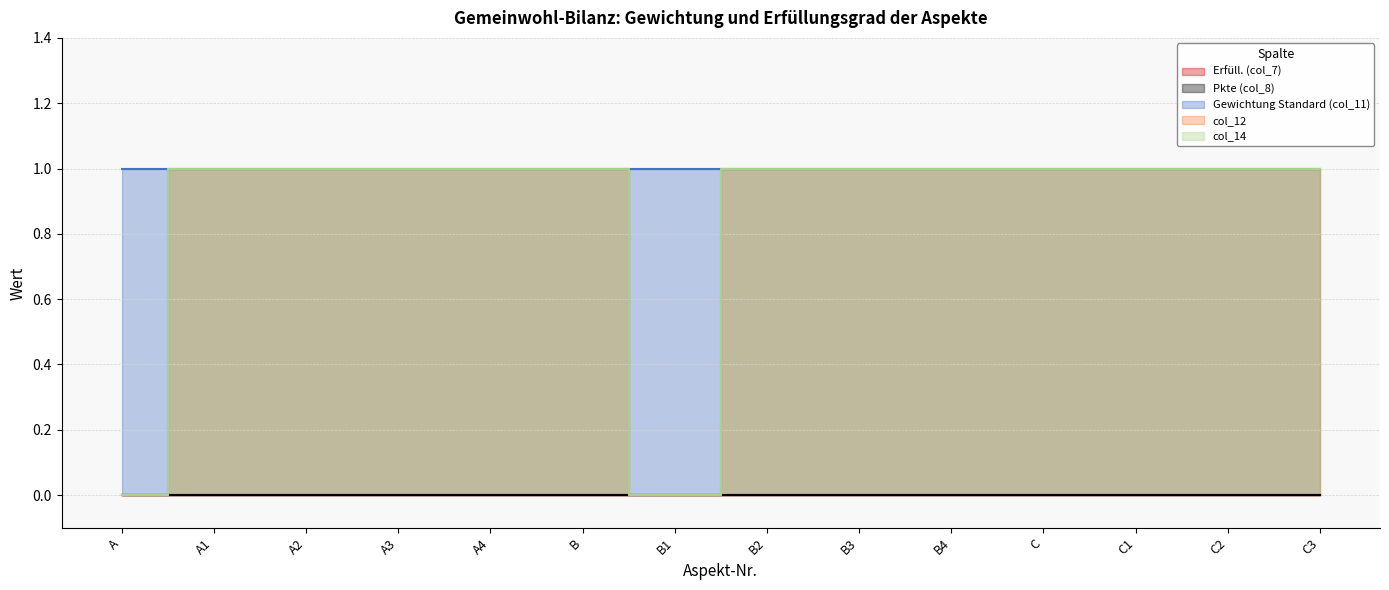

True or false: col_14 and Erfüll. (col_7) intersect in this chart.

False